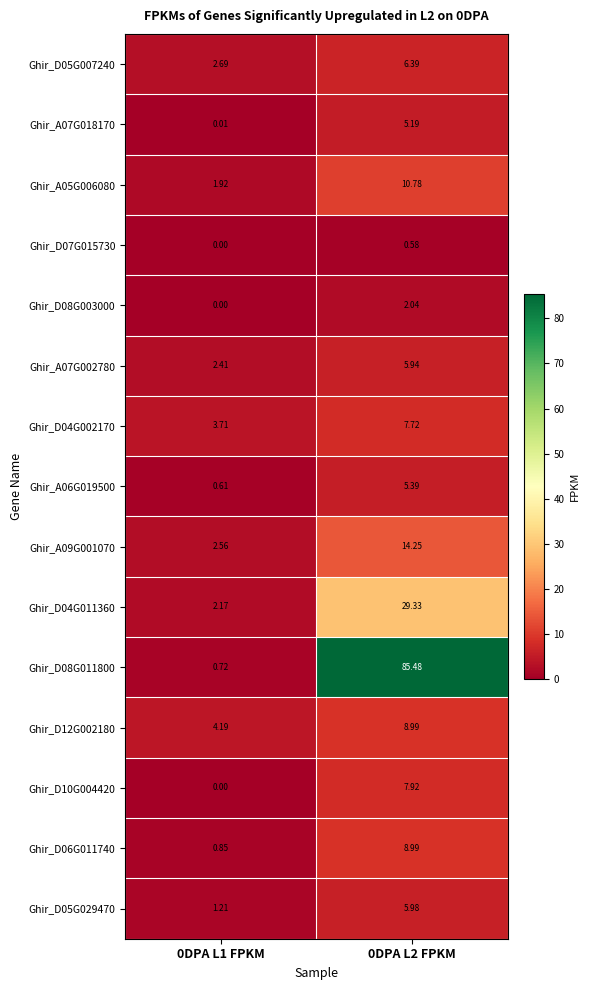

What is the spread (max minus min) of values at 0DPA L1 FPKM?

4.2